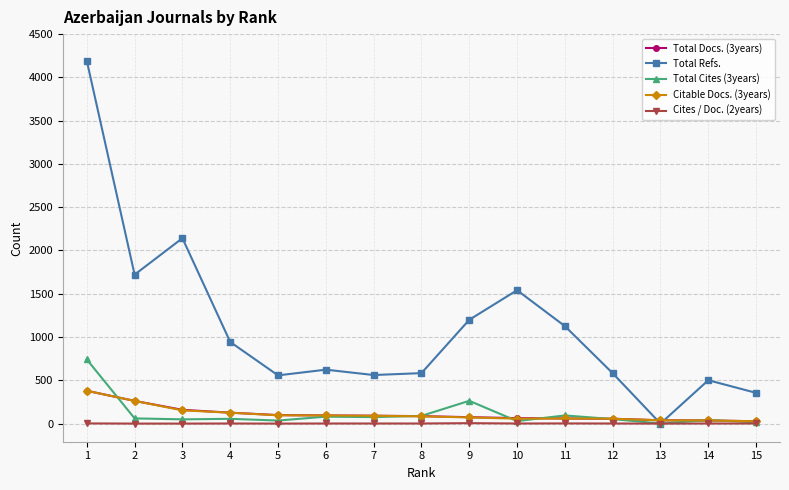

True or false: Citable Docs. (3years) has more than 0 points higher than both neighbors.

True